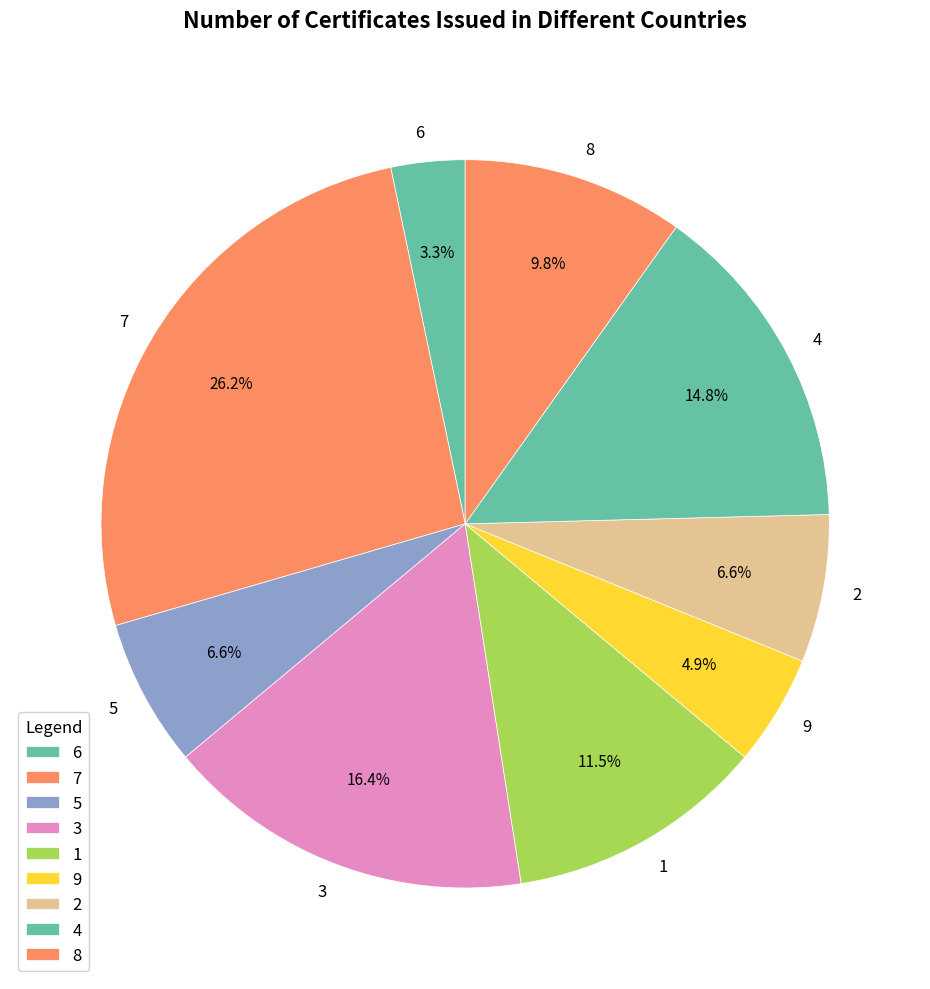

How many slices are in this pie chart?

9